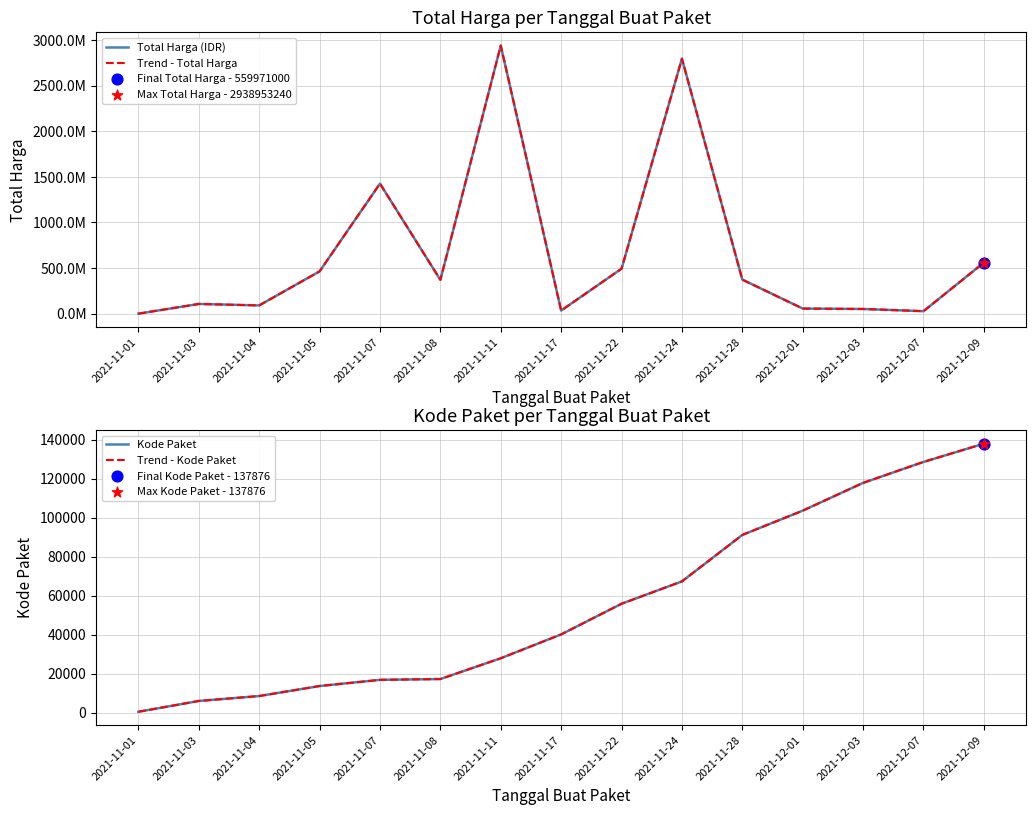

Which series has the largest total across all categories?

Total Harga (IDR)